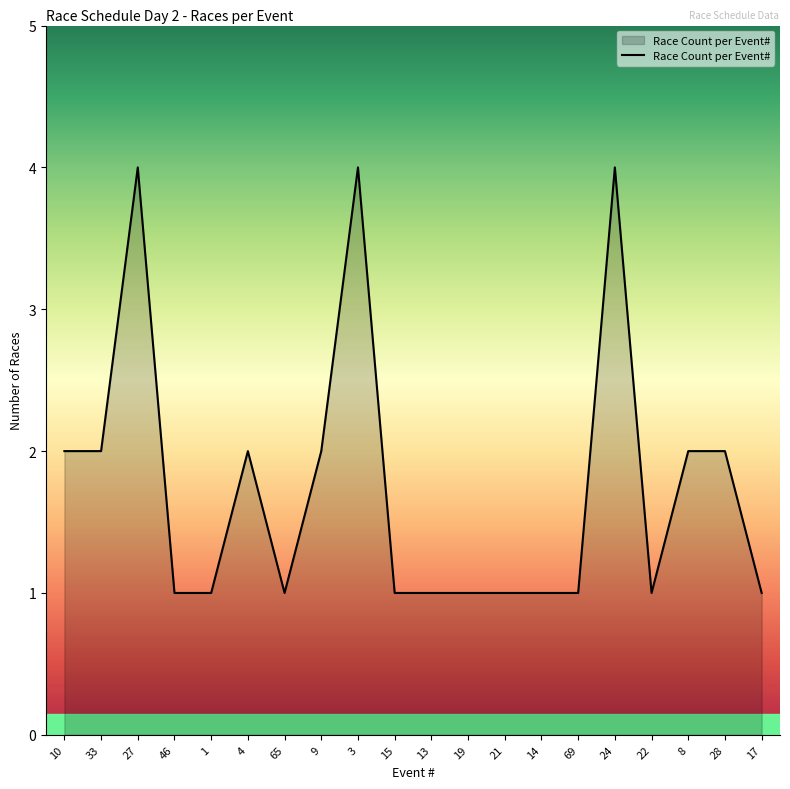

Read the value at 27.

4